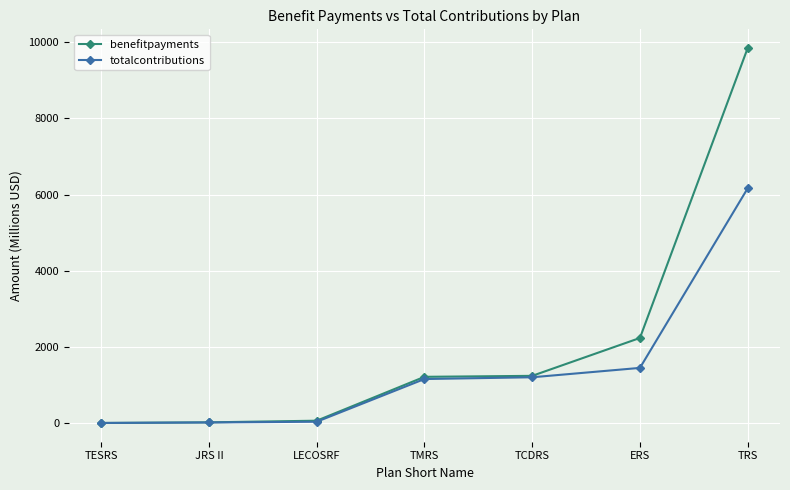

How many data points in totalcontributions are less than 1158?

3